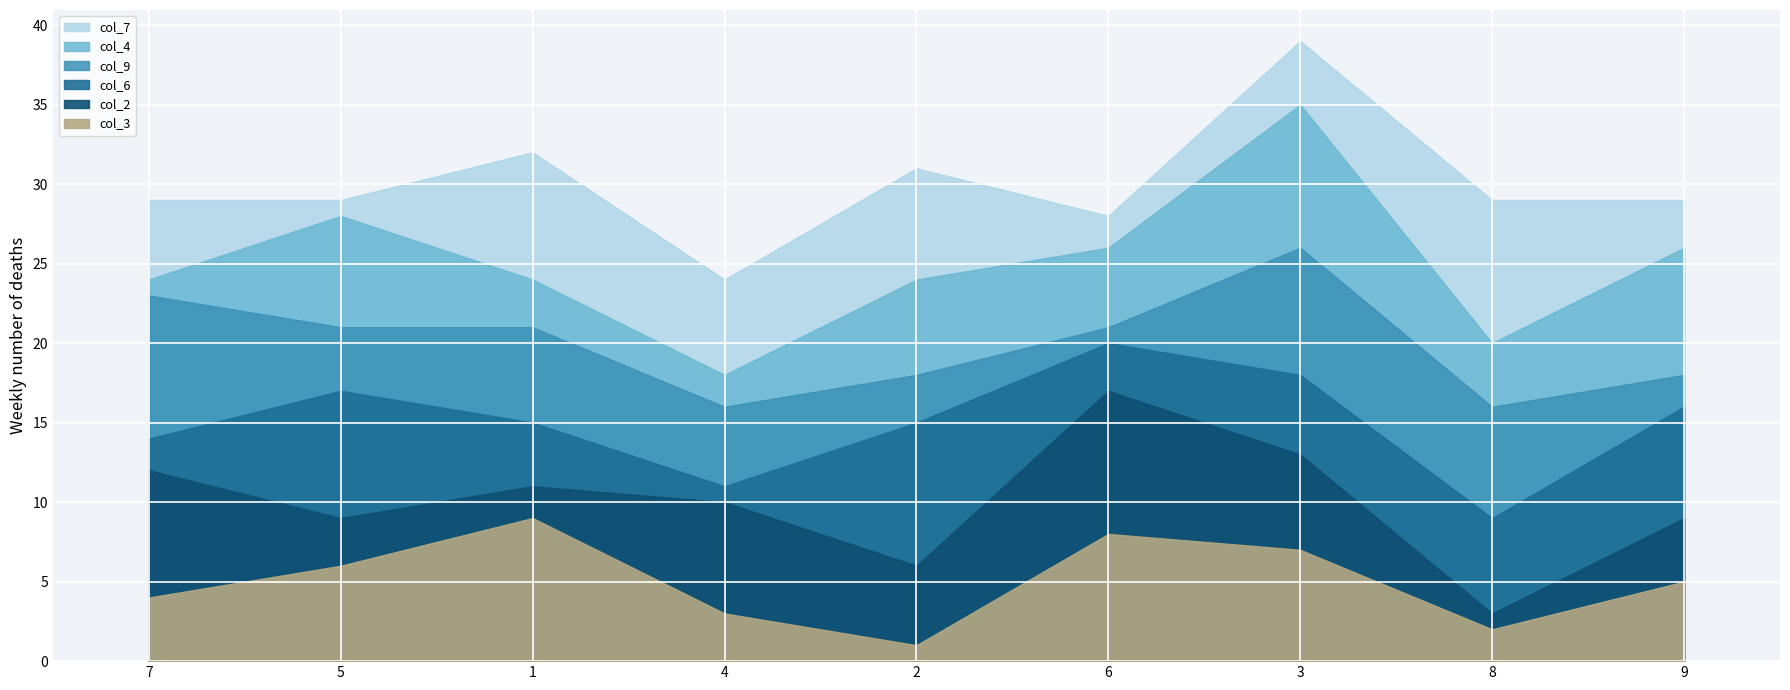

How many values in the col_2 series are below 5?

4